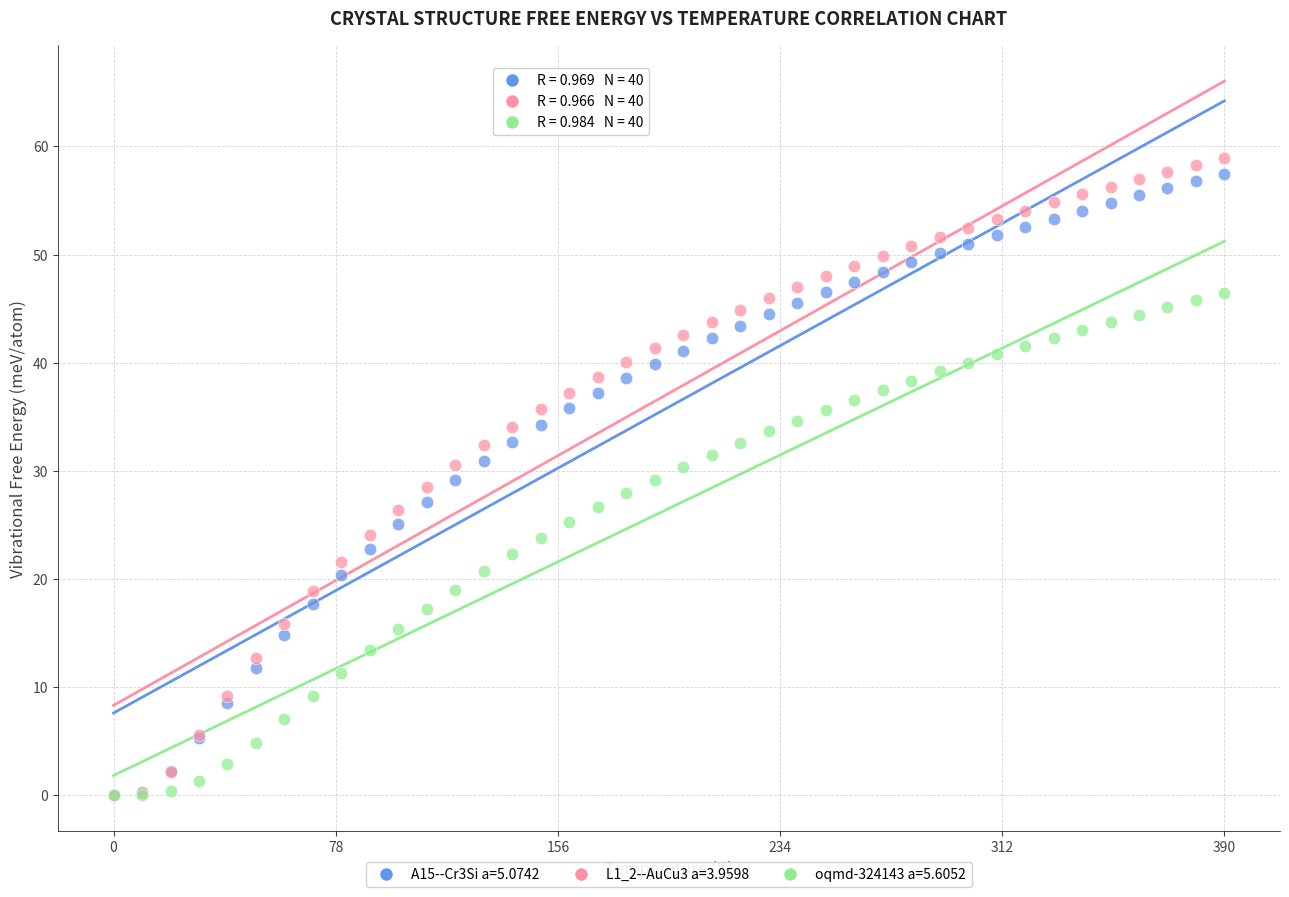

Which series contains the highest Y value?

L1_2--AuCu3 a=3.9598